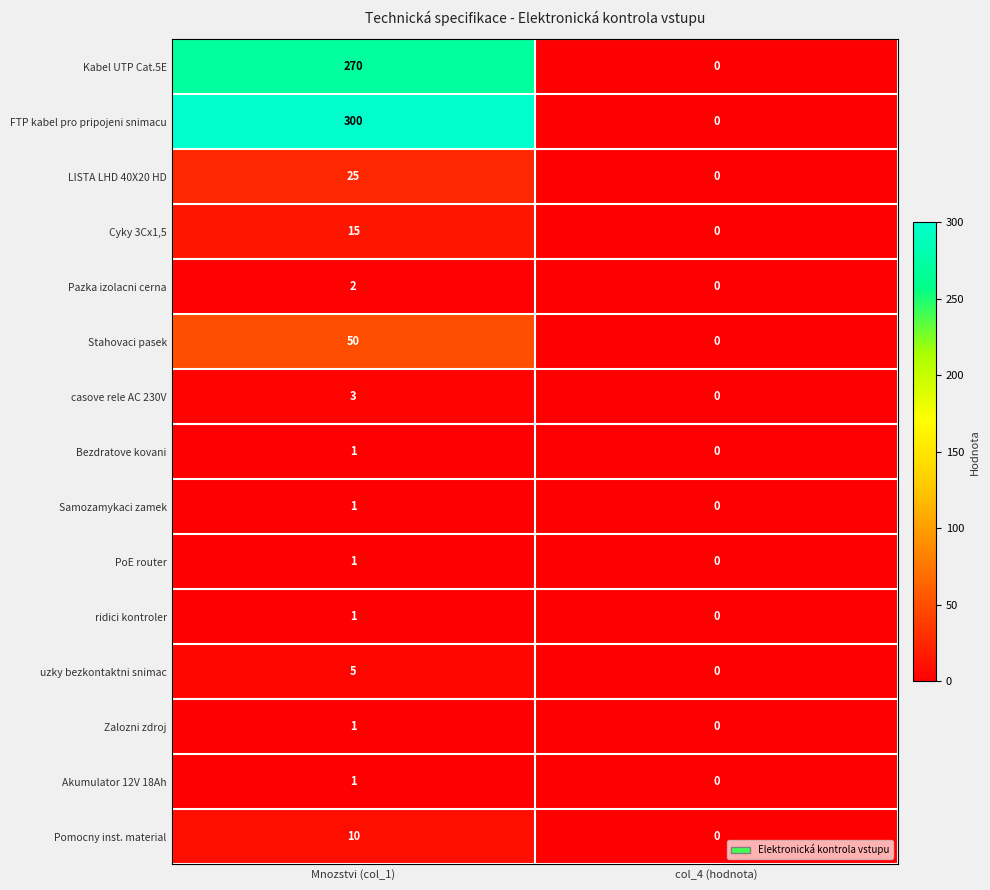

Read the FTP kabel pro pripojeni snimacu value at Mnozstvi (col_1), to the nearest 10.

300